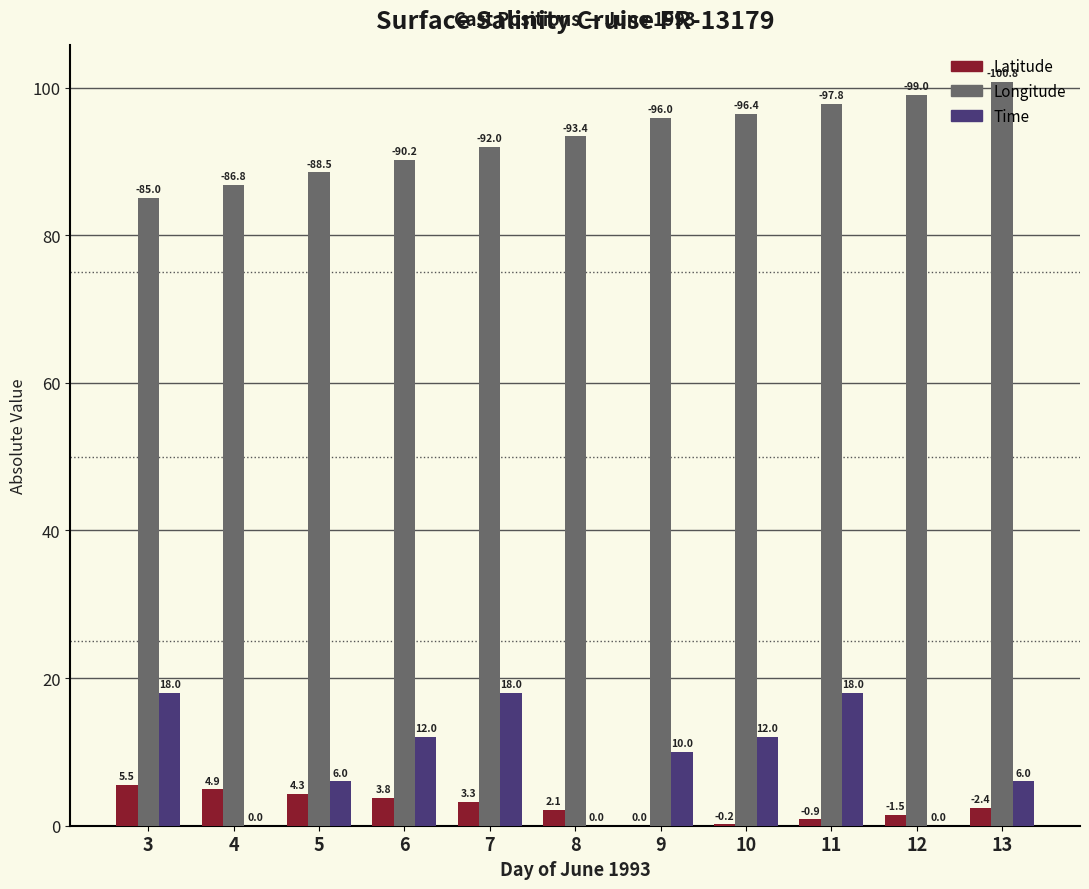

The Latitude series shows 2.1 at 8. True or false?

True